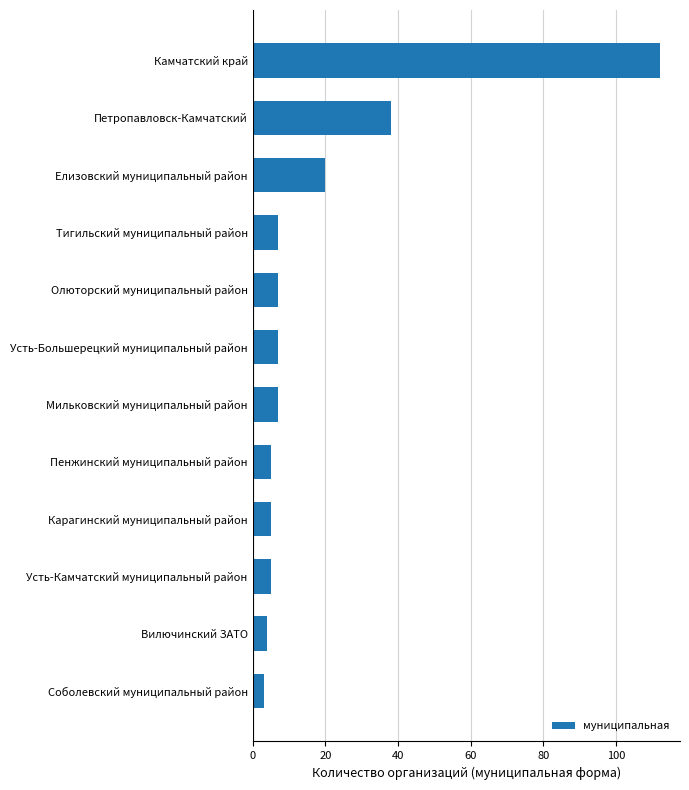

Which category has the highest value across all series?

Камчатский край